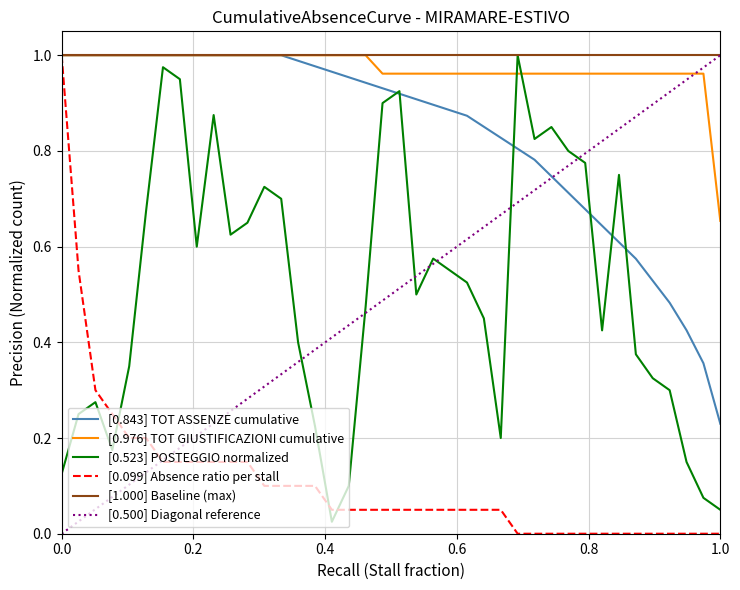

Reading left to right, what are all the values shown in this chart?

[0.843] TOT ASSENZE cumulative: 1.0	1.0	1.0	1.0	1.0	1.0	1.0	1.0	1.0	1.0	1.0	1.0	1.0	1.0	1.0	1.0	1.0	1.0	0.9	0.9	0.9	0.9	0.9	0.9	0.9	0.9	0.8	0.8	0.8	0.7	0.7	0.7	0.6	0.6	0.6	0.5	0.5	0.4	0.4	0.2
[0.976] TOT GIUSTIFICAZIONI cumulative: 1.0	1.0	1.0	1.0	1.0	1.0	1.0	1.0	1.0	1.0	1.0	1.0	1.0	1.0	1.0	1.0	1.0	1.0	1.0	1.0	1.0	1.0	1.0	1.0	1.0	1.0	1.0	1.0	1.0	1.0	1.0	1.0	1.0	1.0	1.0	1.0	1.0	1.0	1.0	0.7
[0.523] POSTEGGIO normalized: 0.1	0.2	0.3	0.2	0.3	0.7	1.0	0.9	0.6	0.9	0.6	0.7	0.7	0.7	0.4	0.2	0.0	0.1	0.5	0.9	0.9	0.5	0.6	0.6	0.5	0.5	0.2	1.0	0.8	0.8	0.8	0.8	0.4	0.8	0.4	0.3	0.3	0.1	0.1	0.1
[0.099] Absence ratio per stall: 1.0	0.6	0.3	0.2	0.2	0.2	0.1	0.1	0.1	0.1	0.1	0.1	0.1	0.1	0.1	0.1	0.1	0.1	0.1	0.1	0.1	0.1	0.1	0.1	0.1	0.1	0.1	0.0	0.0	0.0	0.0	0.0	0.0	0.0	0.0	0.0	0.0	0.0	0.0	0.0
[1.000] Baseline (max): 1.0	1.0	1.0	1.0	1.0	1.0	1.0	1.0	1.0	1.0	1.0	1.0	1.0	1.0	1.0	1.0	1.0	1.0	1.0	1.0	1.0	1.0	1.0	1.0	1.0	1.0	1.0	1.0	1.0	1.0	1.0	1.0	1.0	1.0	1.0	1.0	1.0	1.0	1.0	1.0
[0.500] Diagonal reference: 0.0	0.0	0.1	0.1	0.1	0.1	0.2	0.2	0.2	0.2	0.3	0.3	0.3	0.3	0.4	0.4	0.4	0.4	0.5	0.5	0.5	0.5	0.6	0.6	0.6	0.6	0.7	0.7	0.7	0.7	0.8	0.8	0.8	0.8	0.9	0.9	0.9	0.9	1.0	1.0